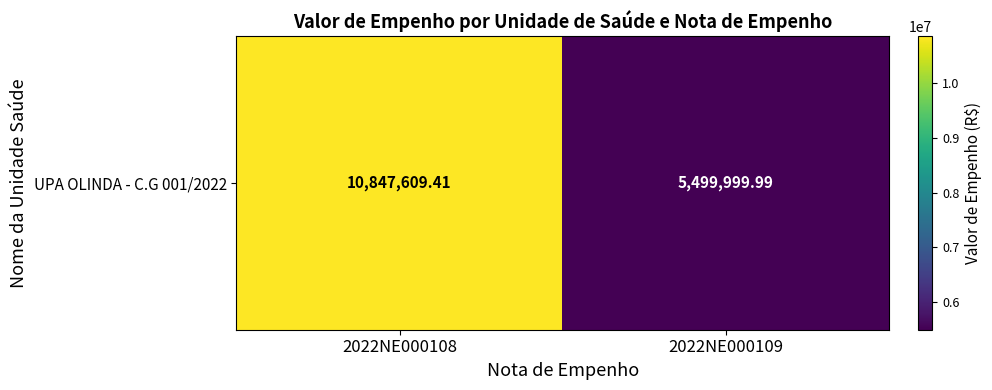

Reading left to right, list all the values displayed in this chart.

10847609.4	5500000.0